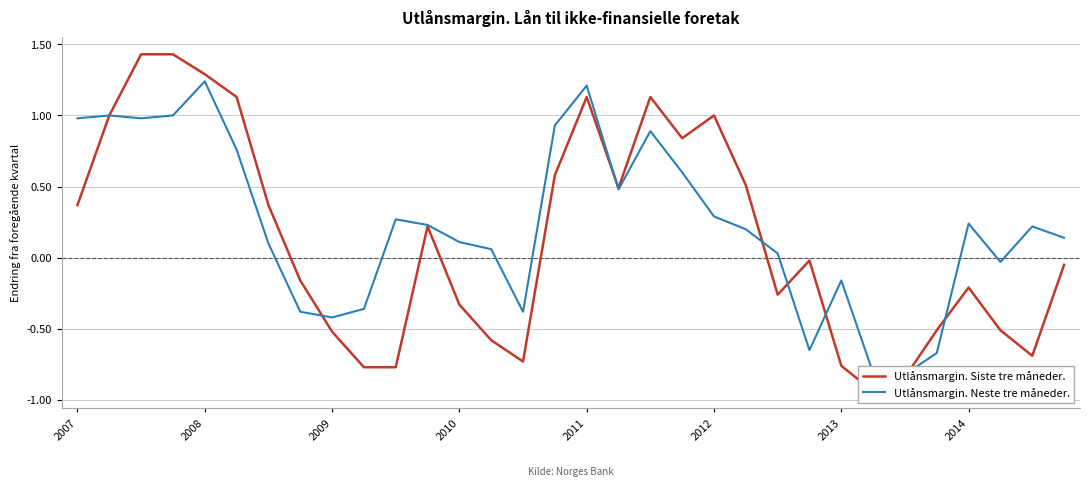

How many values in the Utlånsmargin. Siste tre måneder. series exceed 0?

15